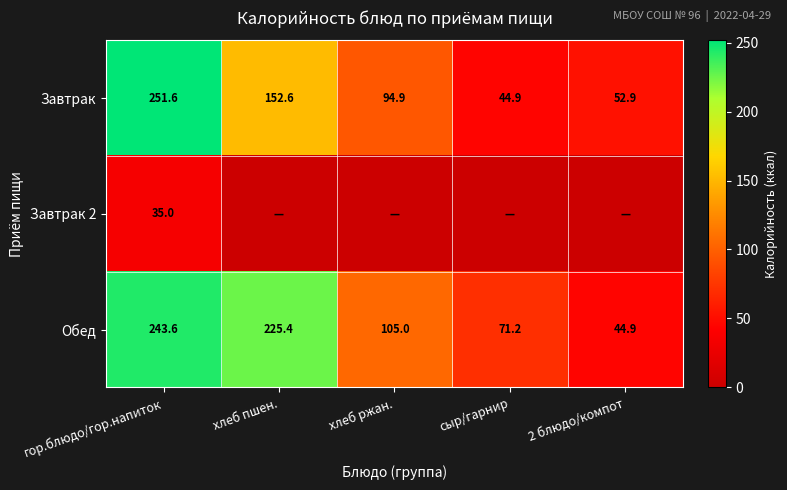

Is it true that Обед equals 71.2 at сыр/гарнир?

True